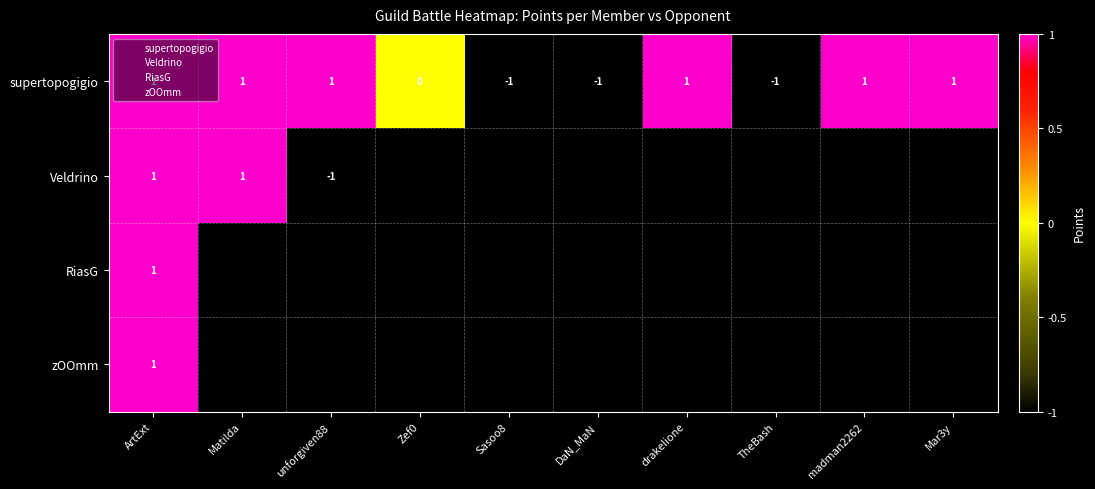

At how many categories does at least one series exceed 0?

10